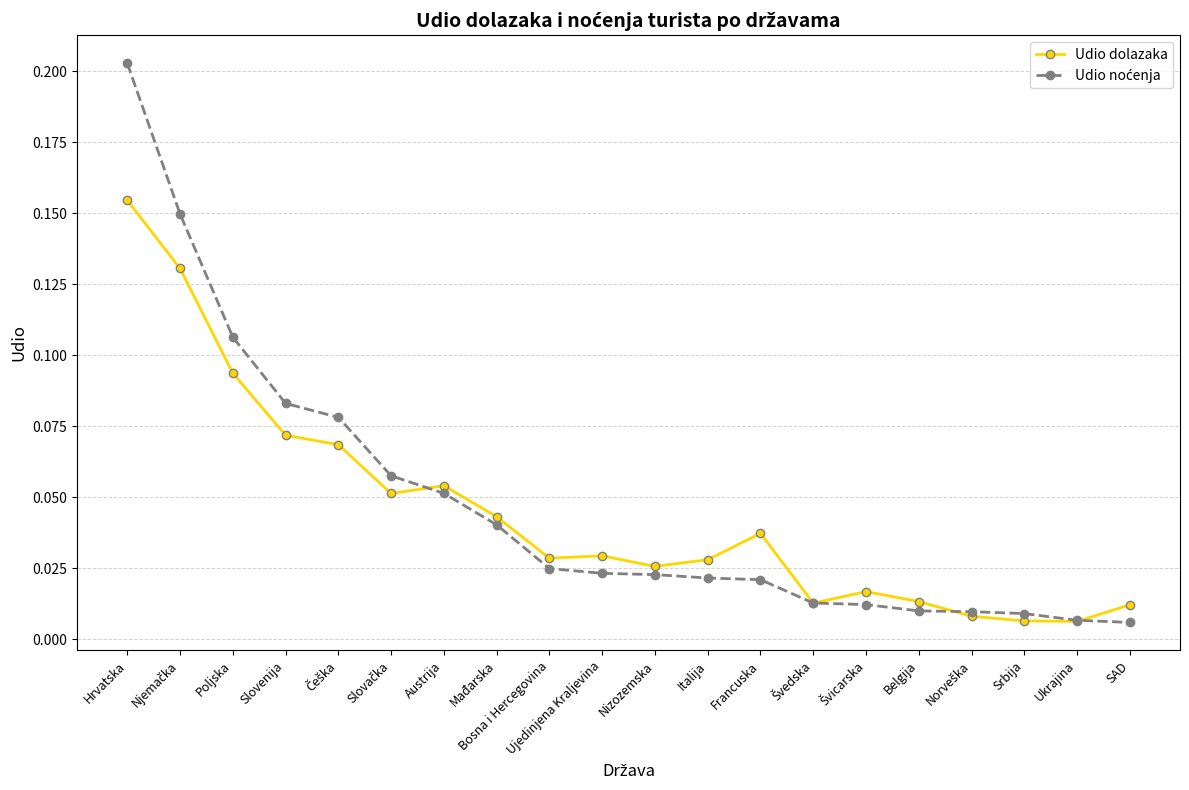

What is the label of the 3rd point from the left?

Poljska